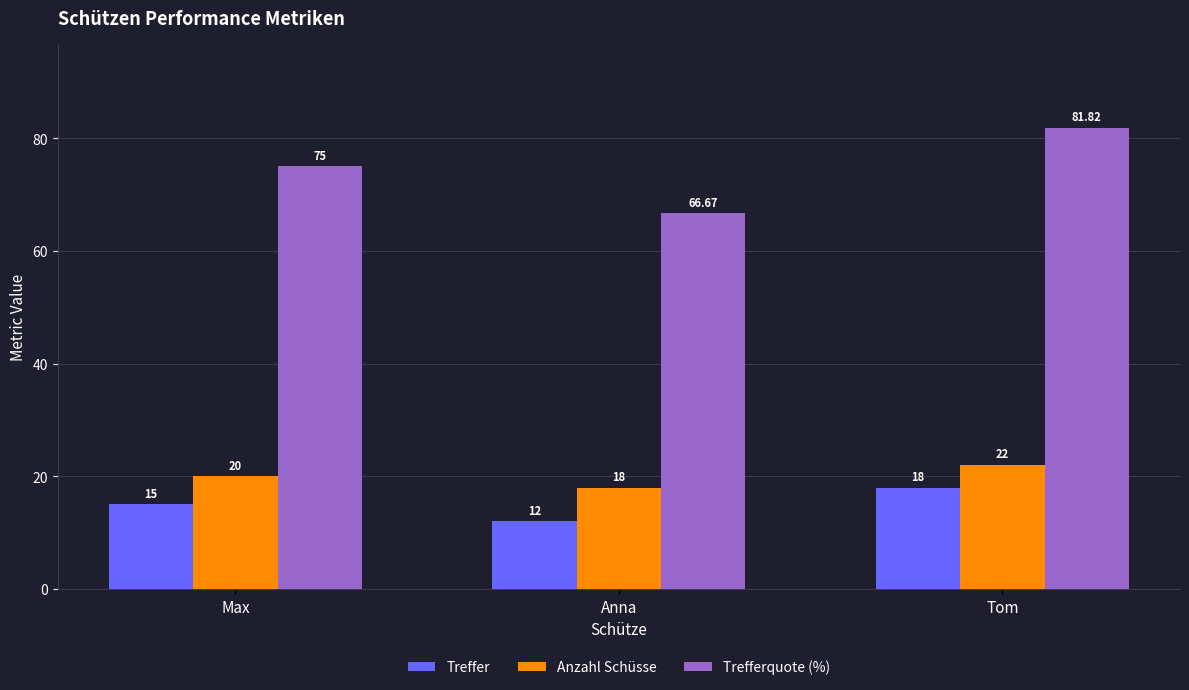

What is the sum of all Treffer values?

45.0